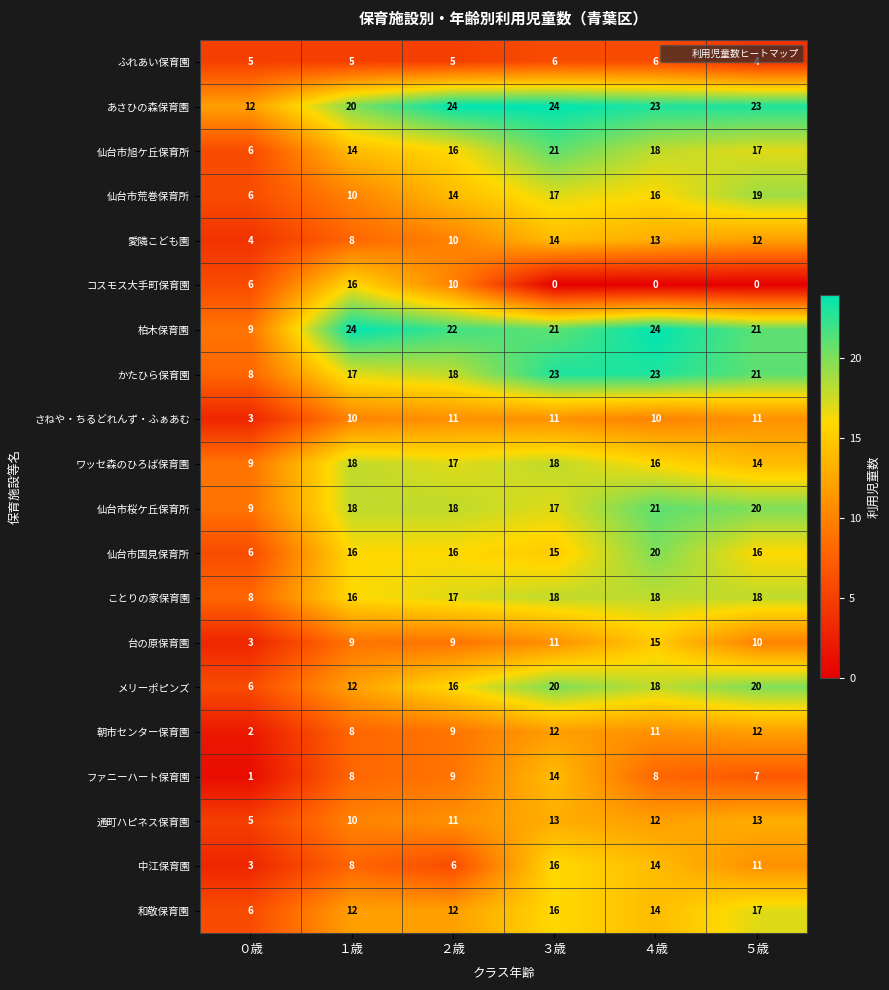

How many data points does each series have?

6